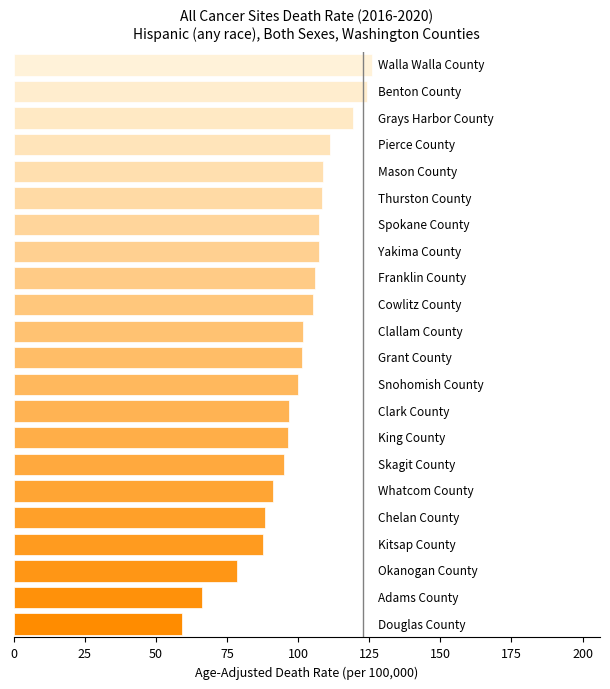

What is the minimum value shown in the chart?

59.1